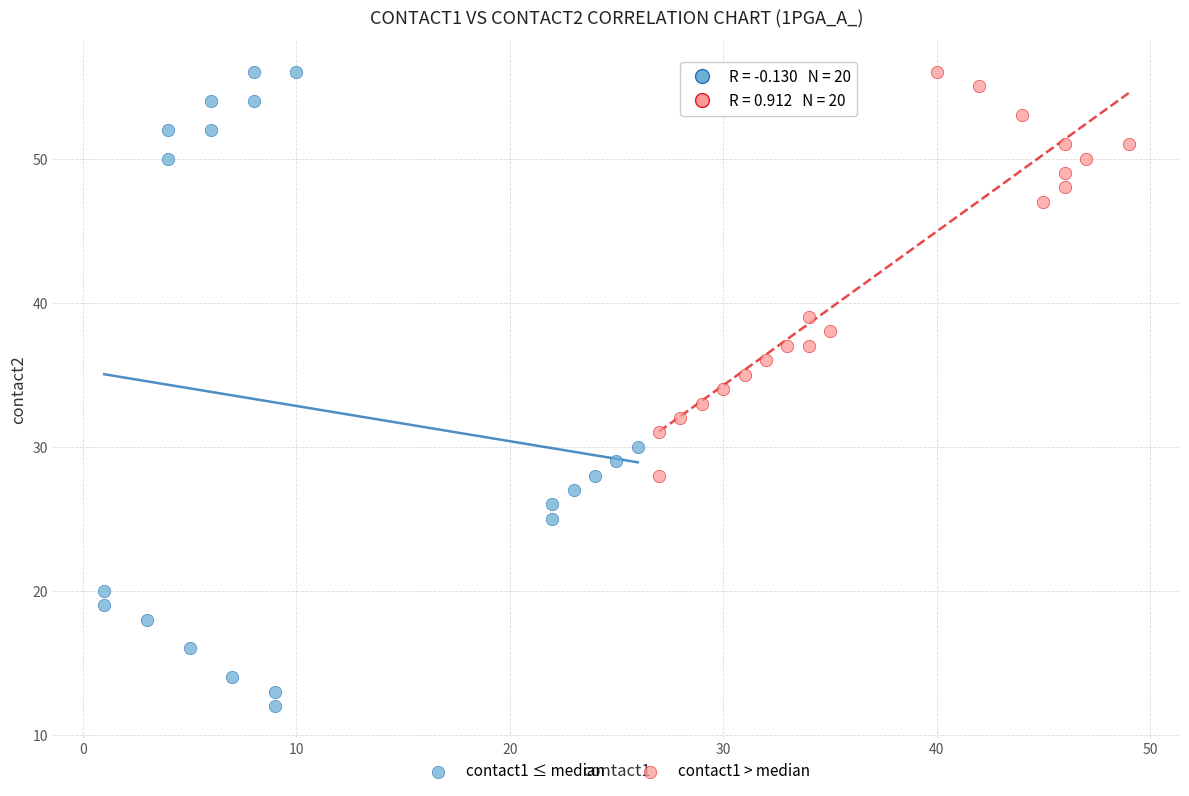

Which series has the widest spread of Y values?

contact1 ≤ median